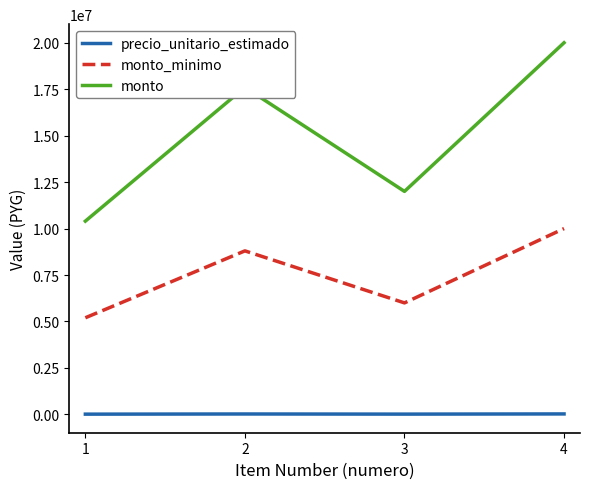

In monto_minimo, how many points are lower than both neighbors (excluding endpoints)?

1